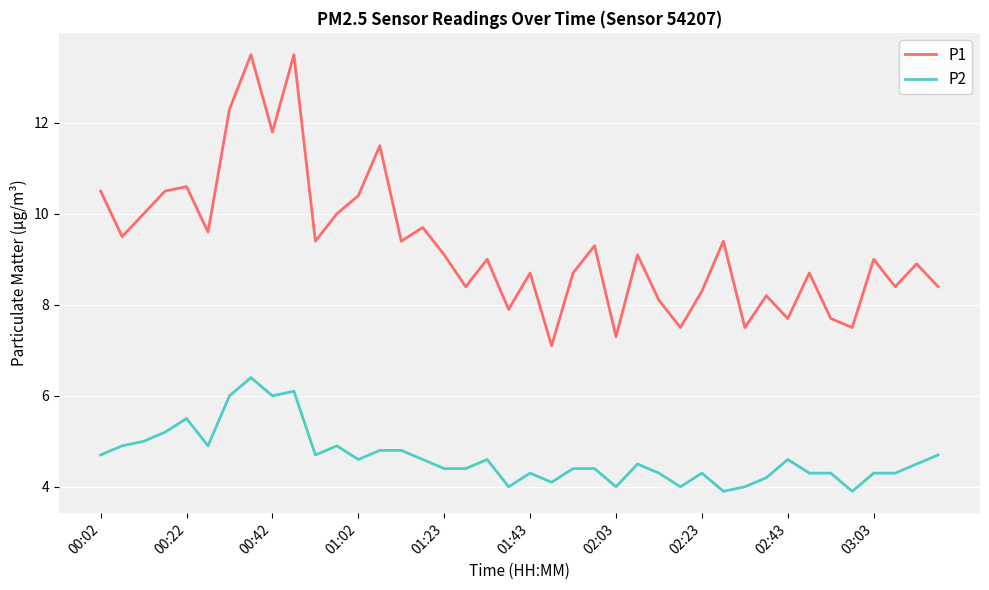

Which series has the largest total across all categories?

P1